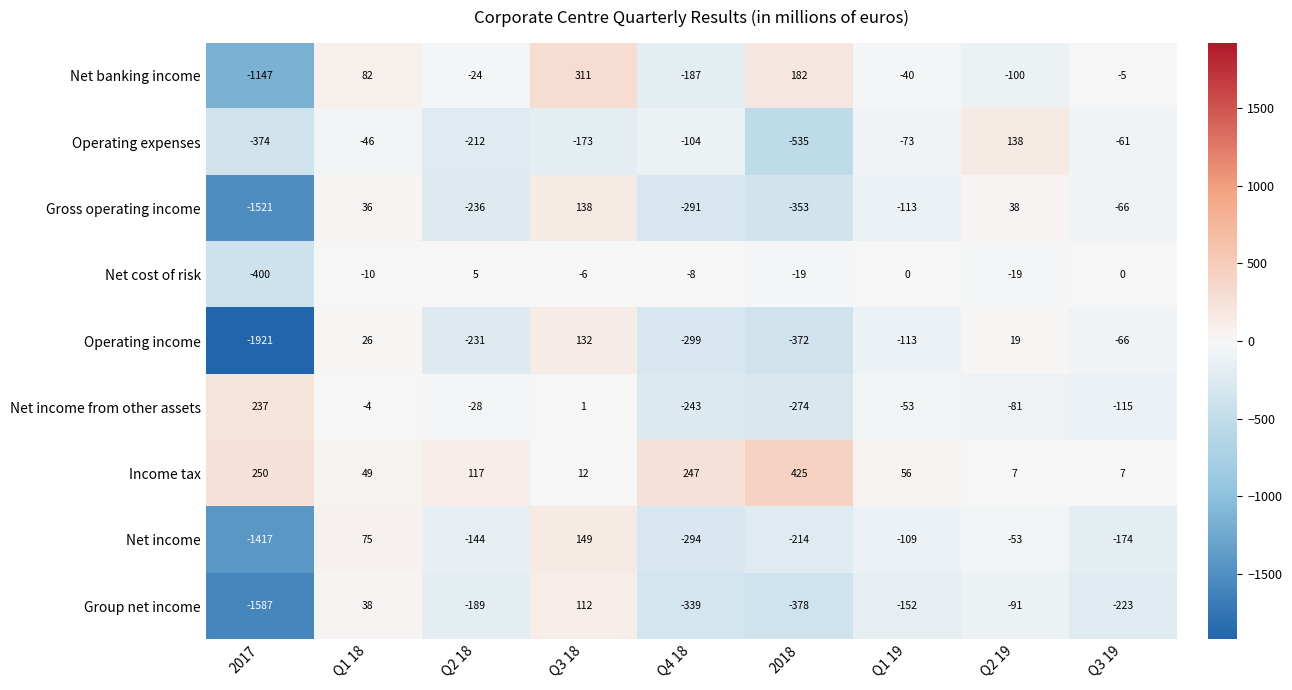

True or false: Net banking income has a value of -100 at Q2 19.

True